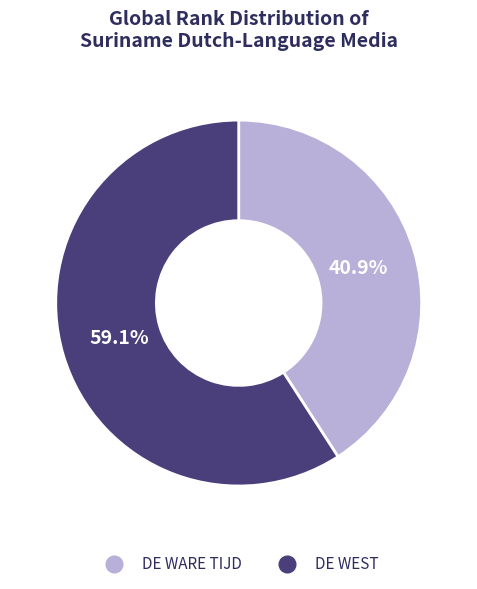

Which category has the smallest portion of the pie?

DE WARE TIJD